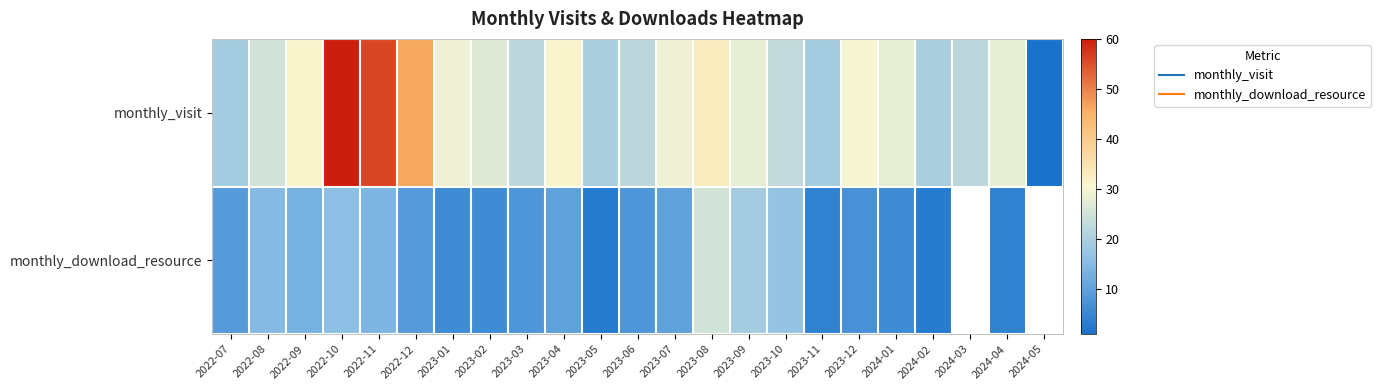

What is the difference between the monthly_download_resource values at 2023-06 and 2022-07?

1.0